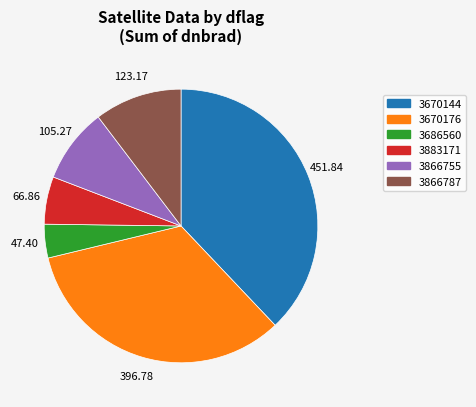

Does any single category account for the majority?

No